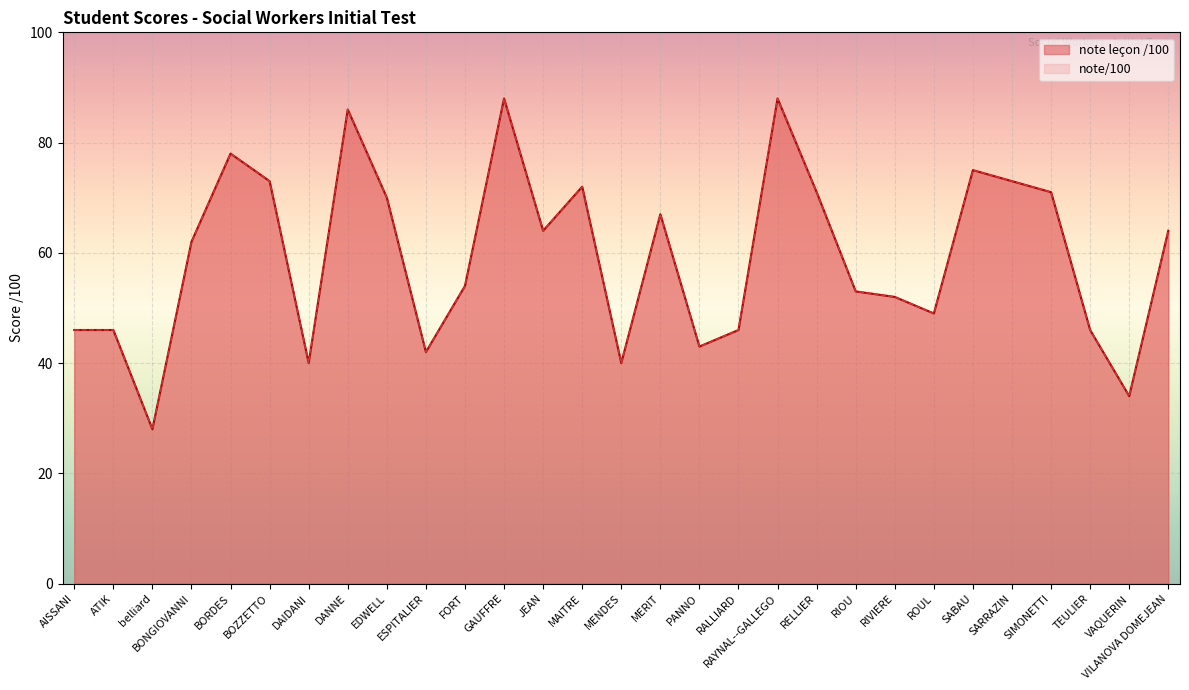

In note/100, how many points are lower than both neighbors (excluding endpoints)?

8